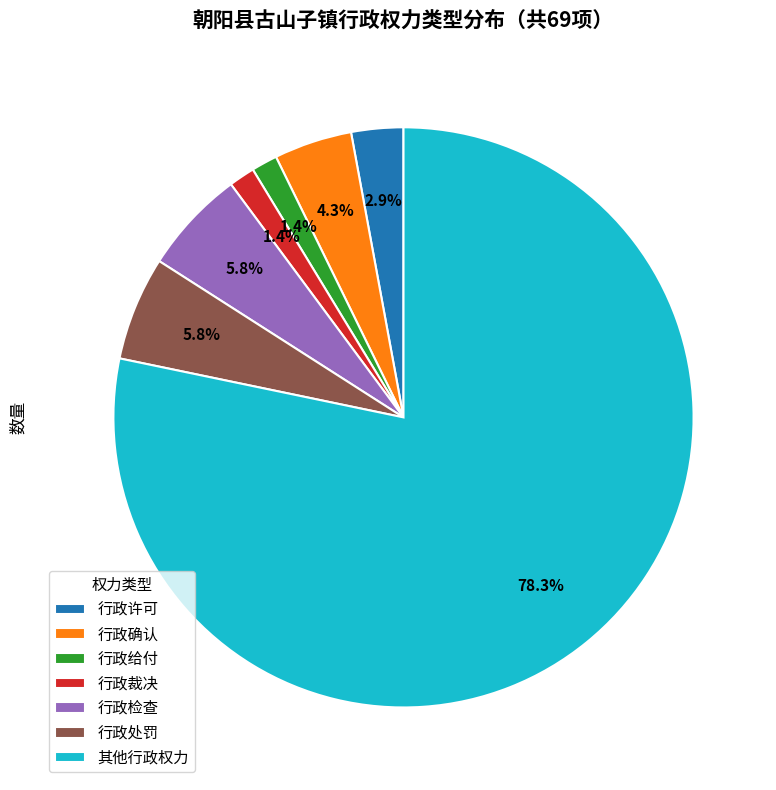

Is 行政处罚 the majority of the pie?

No